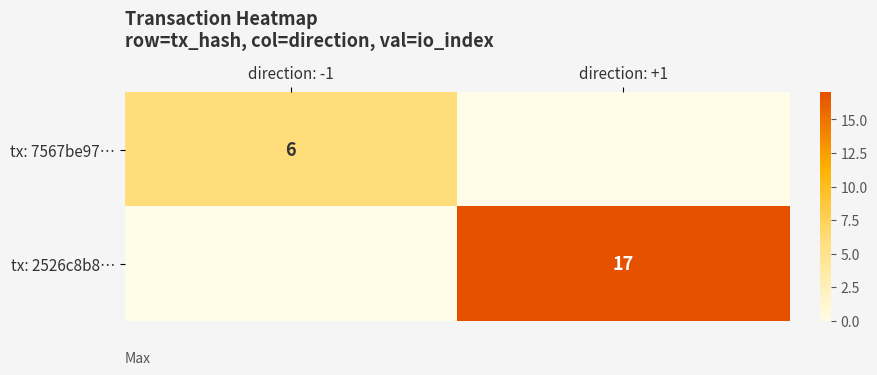

What is the sum of all tx: 2526c8b8… values?

17